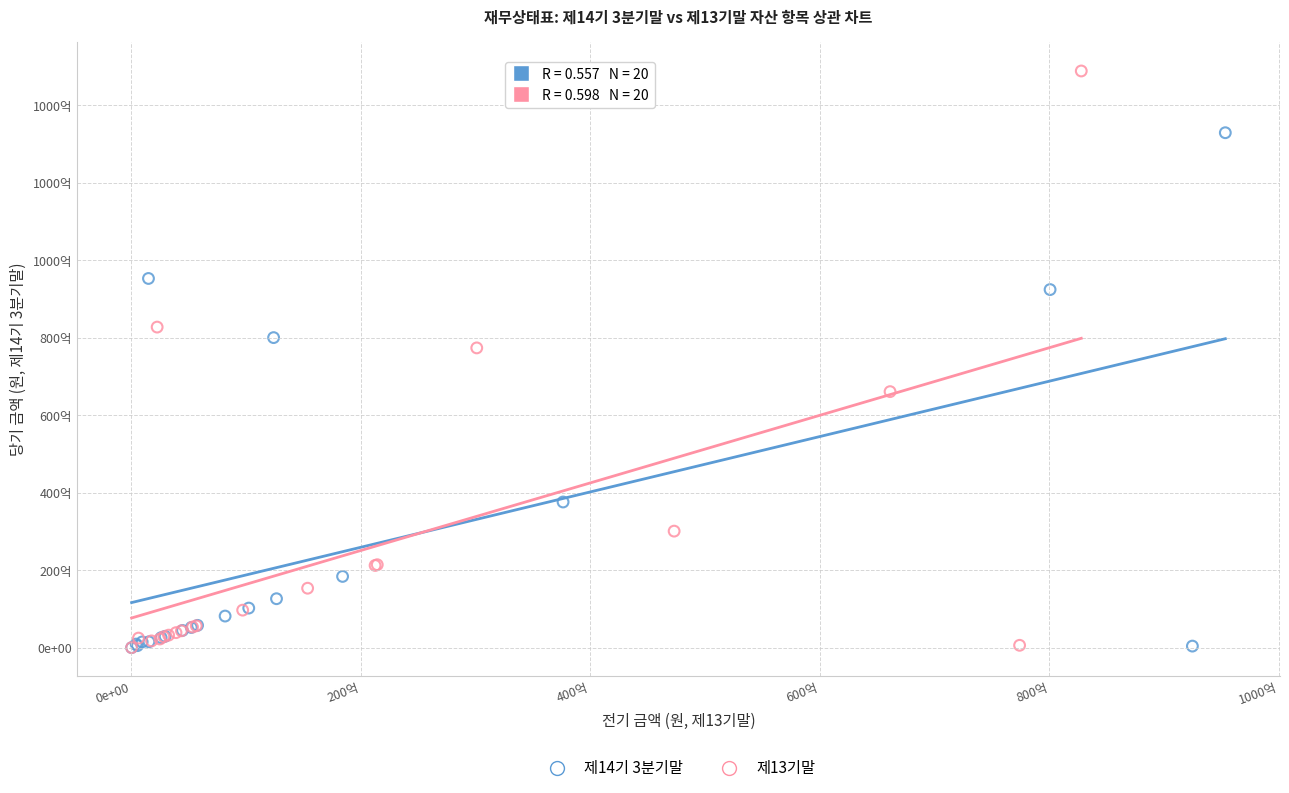

Which series reaches the maximum Y coordinate?

제13기말